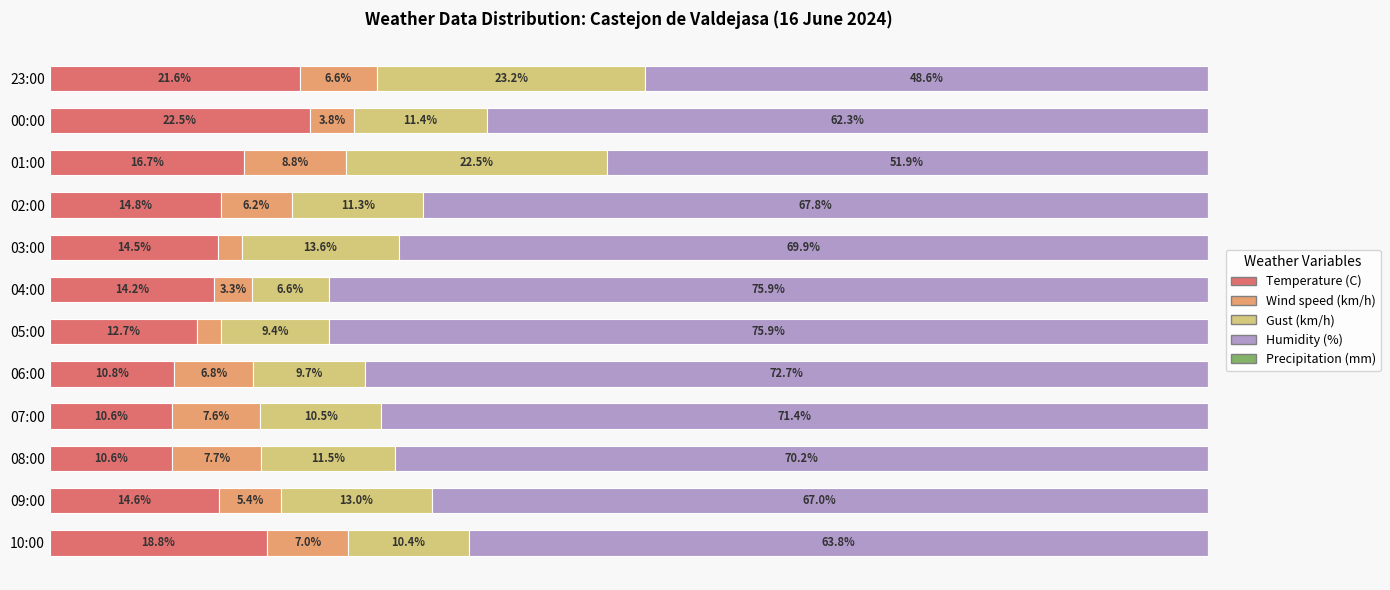

At which label does Temperature (C) reach its peak?

00:00